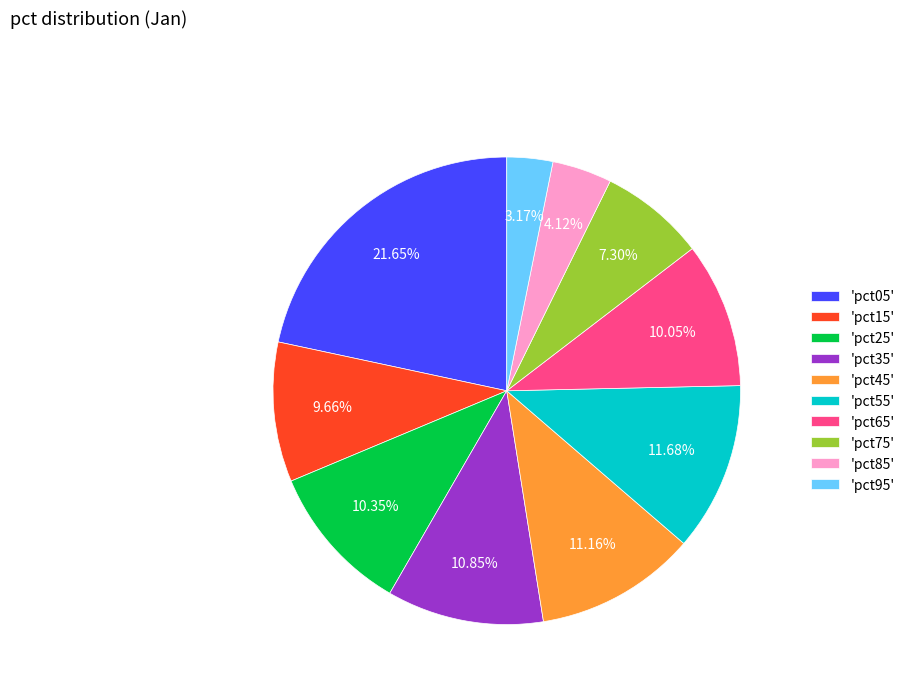

Is 'pct35' the majority of the pie?

No